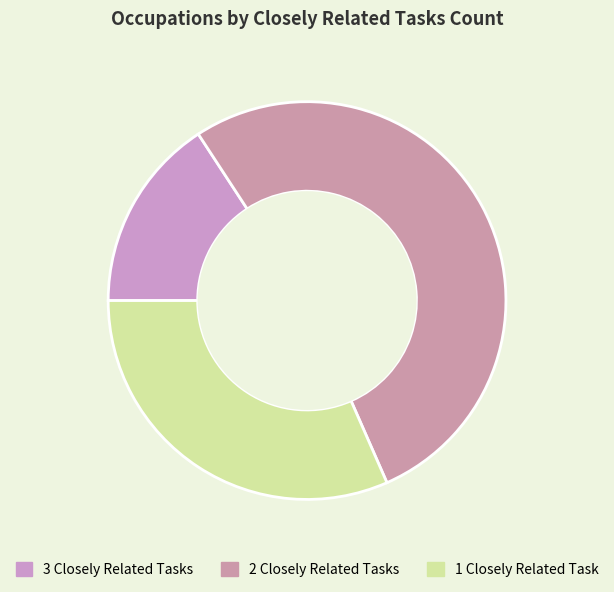

How many slices are in this pie chart?

3